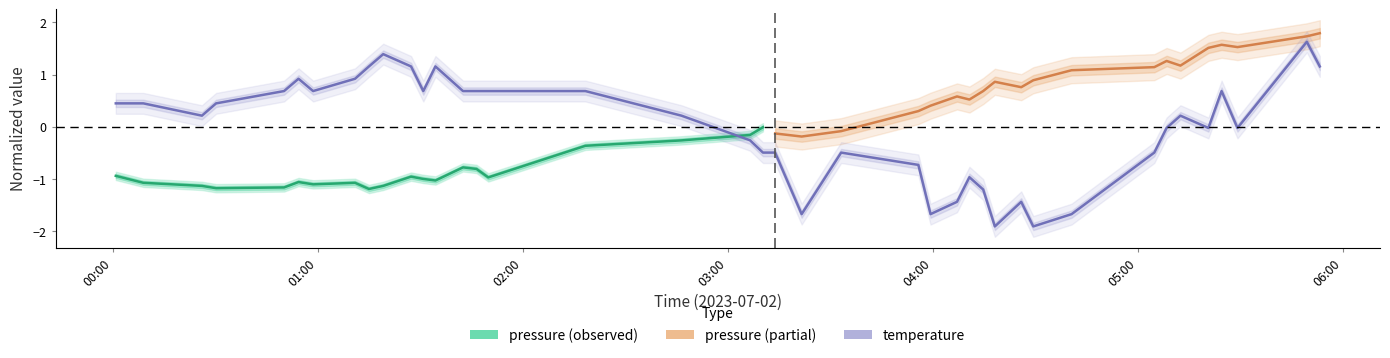

How many data points are above 0?

22